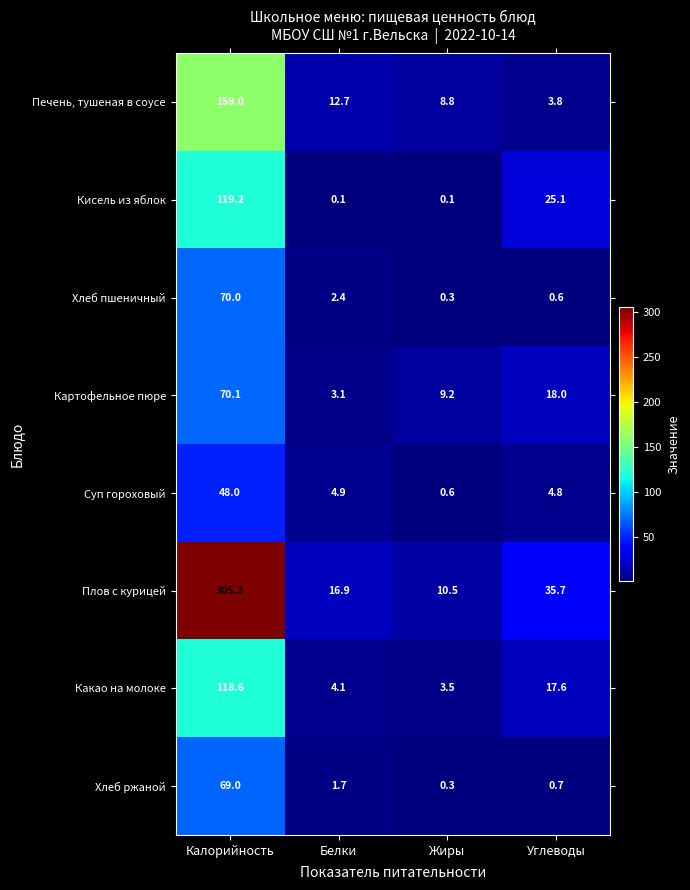

How many values in the Плов с курицей series exceed 35?

2